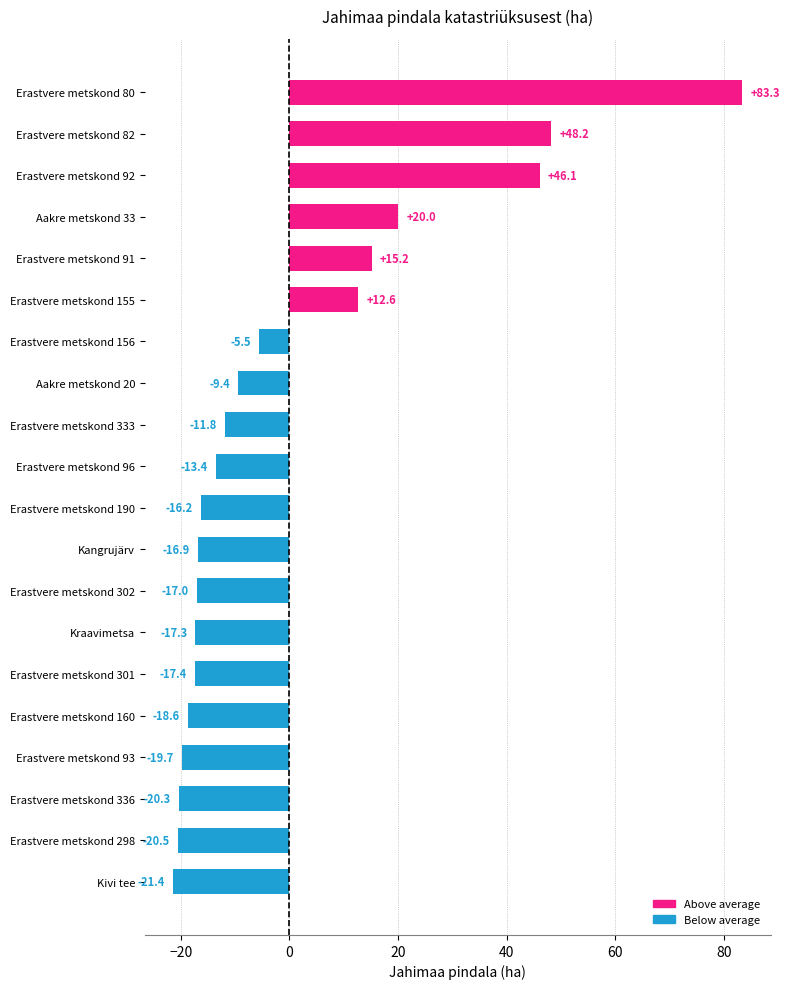

At which label is the value closest to 30?

Aakre metskond 33